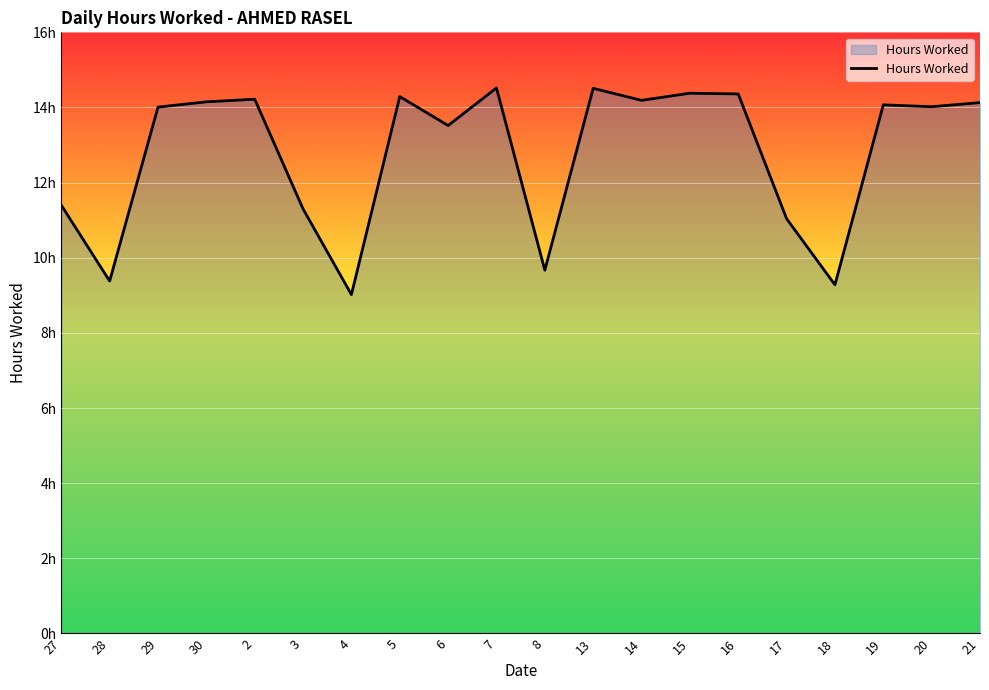

Read the value at 6.

13.5